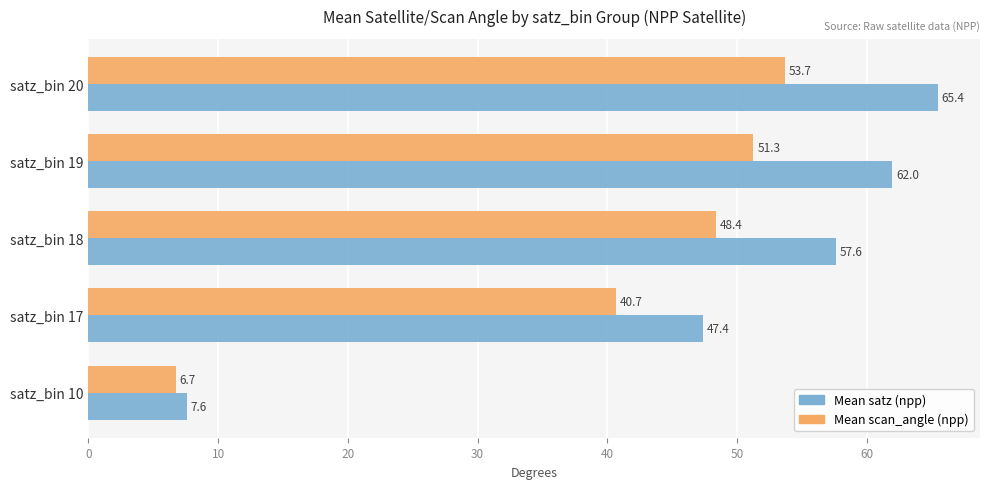

What is the spread (max minus min) of values at satz_bin 17?

6.7